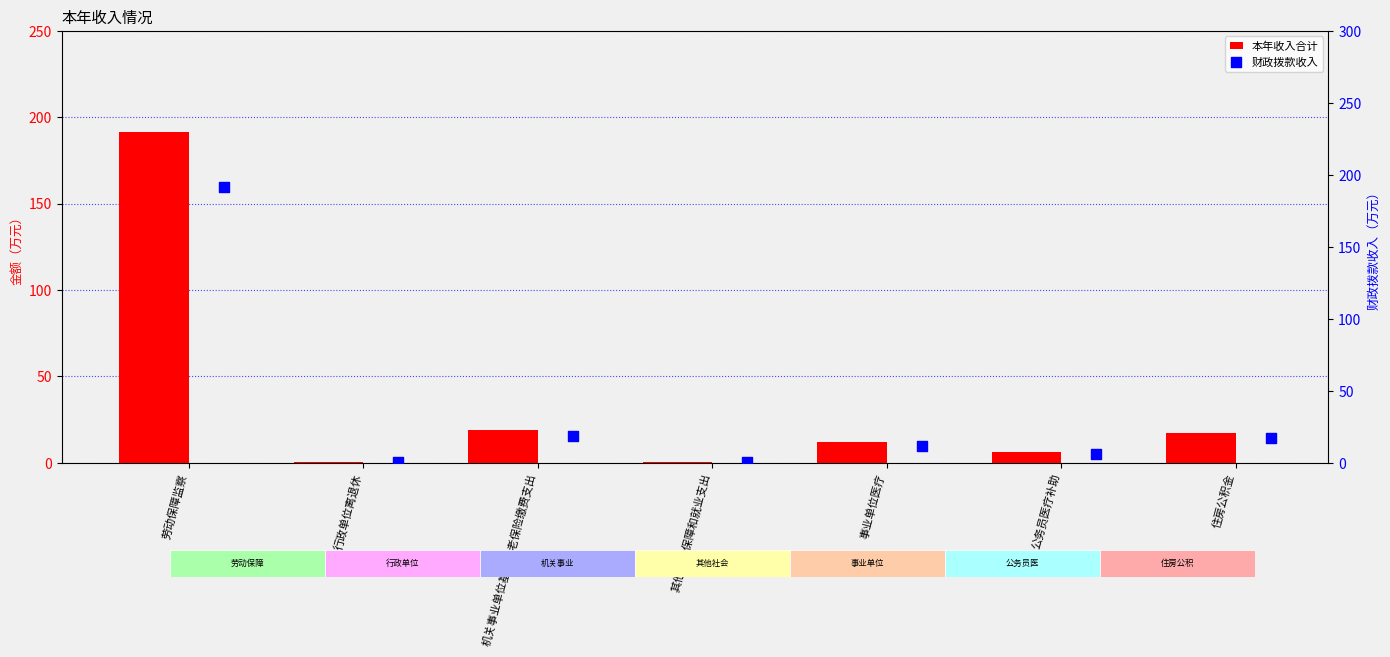

Is the value of 财政拨款收入 at 事业单位医疗 greater than the value of 本年收入合计 at 劳动保障监察?

No